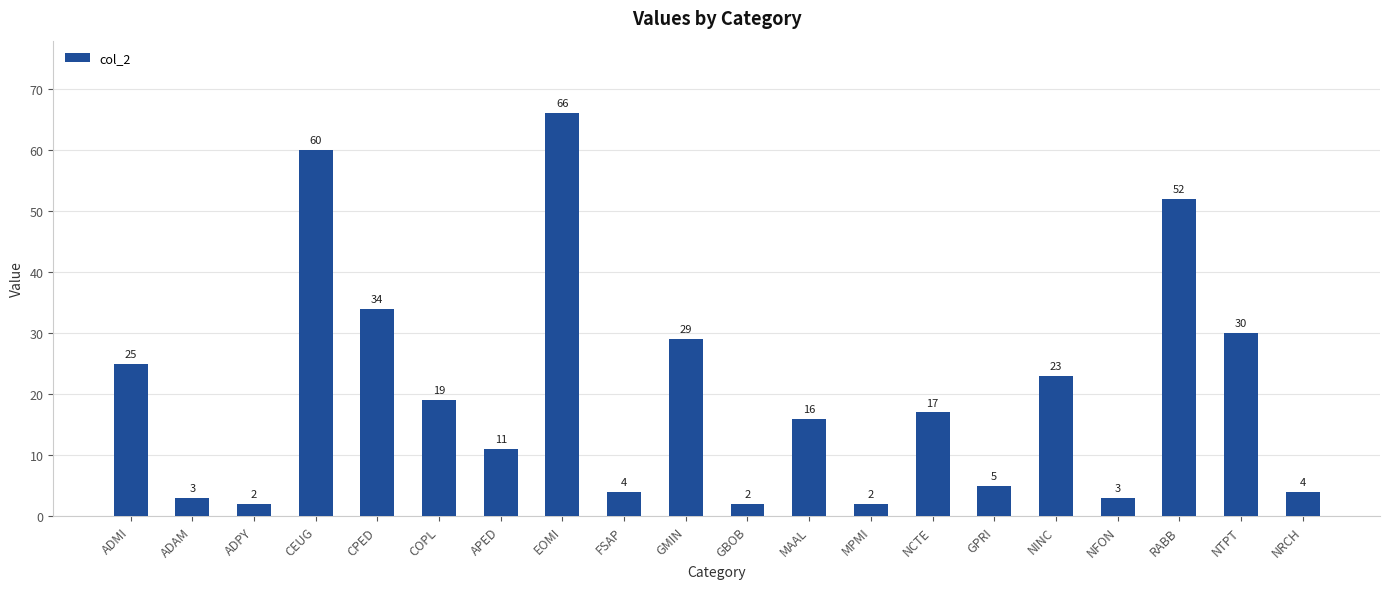

True or false: the data shows 7 at NRCH.

False